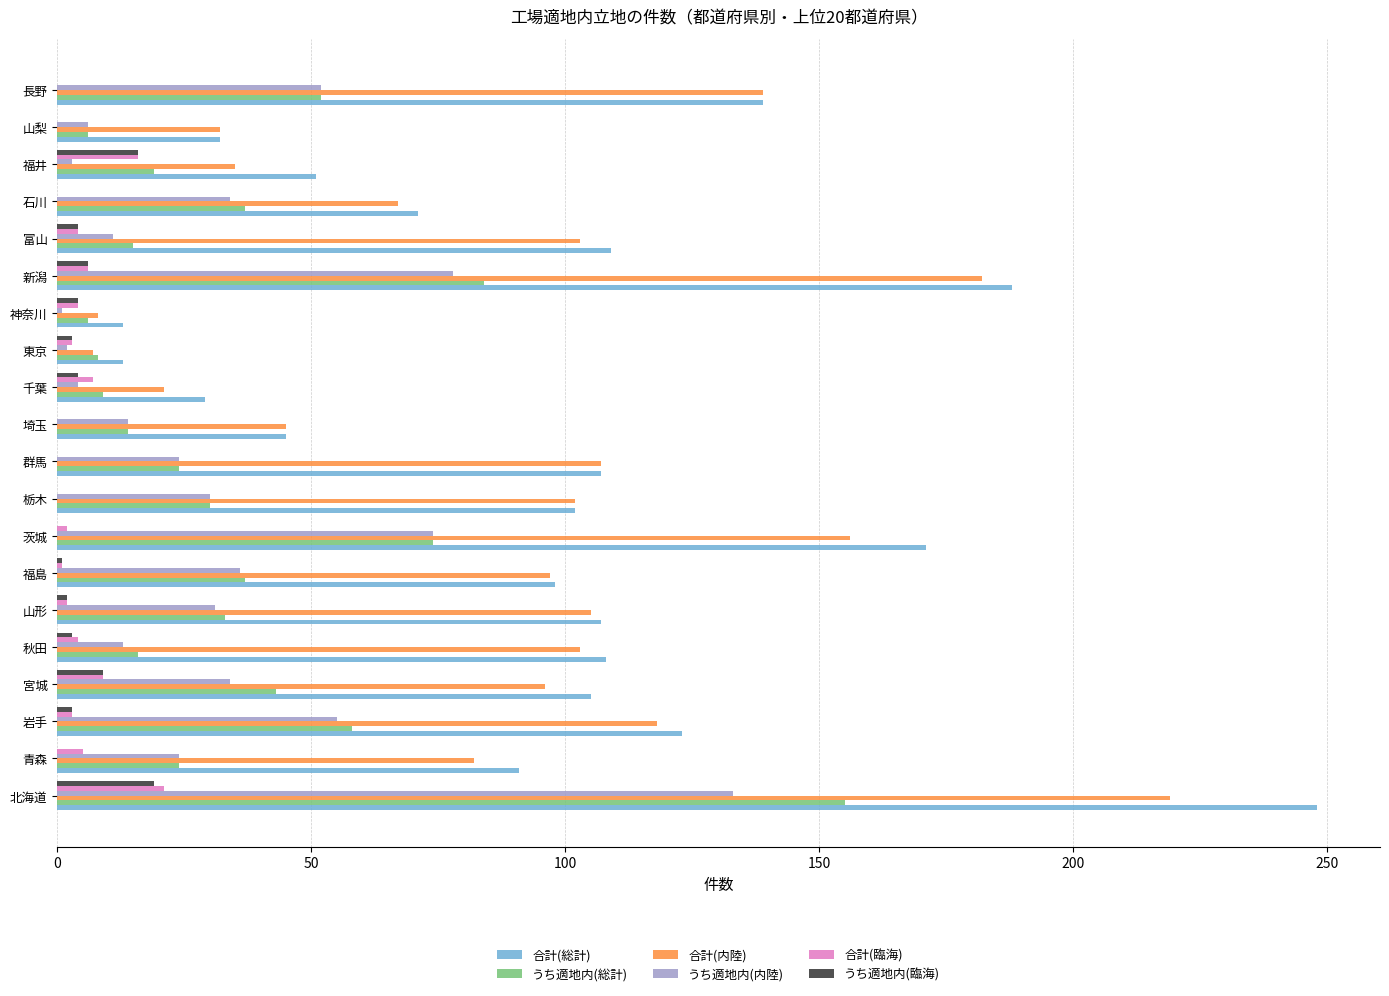

Count the number of data series in this chart.

6